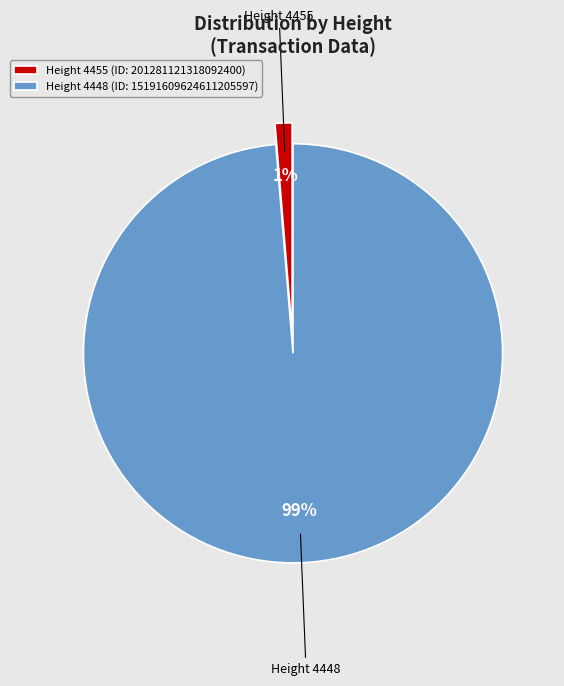

To the nearest percent, what percentage of the pie is Height 4448 (ID: 15191609624611205597)?

99%